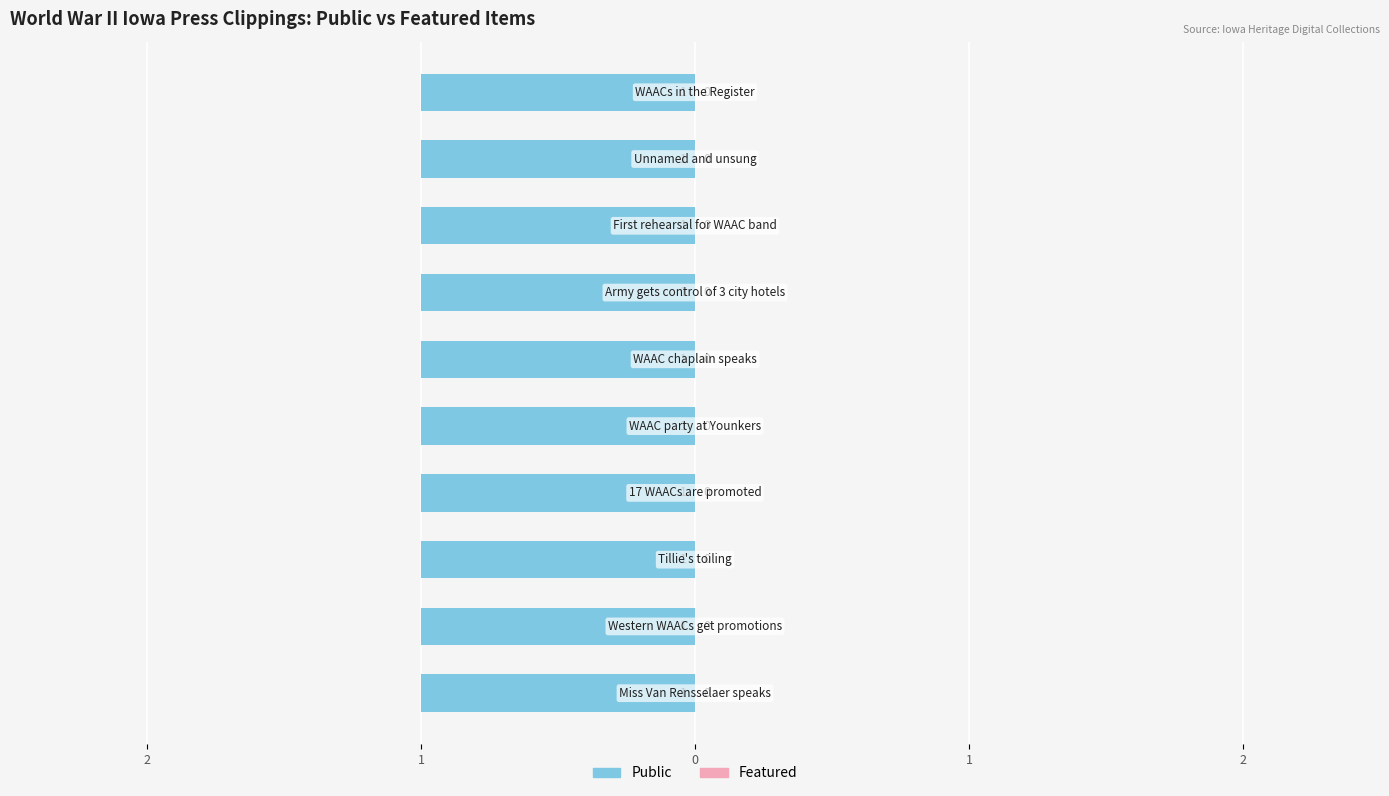

At which category does the chart reach its minimum across all series?

Miss Van Rensselaer speaks